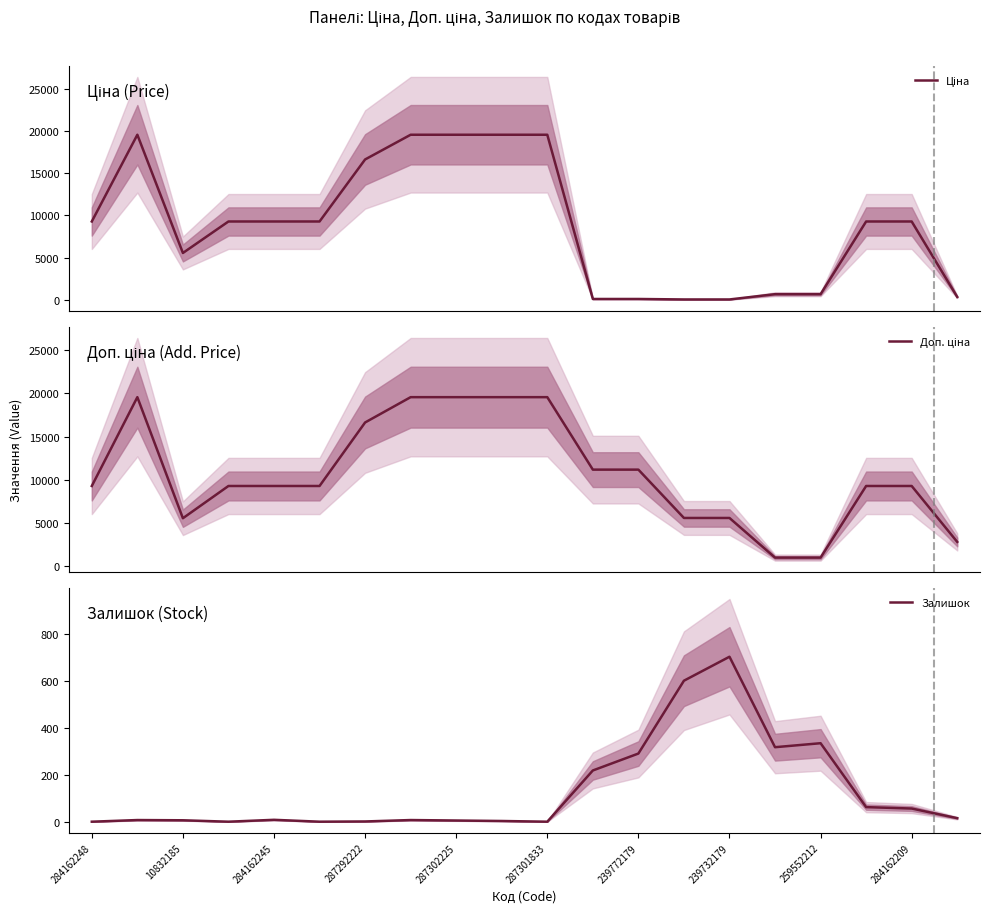

What is the total value across all series at 284162248?

18580.9